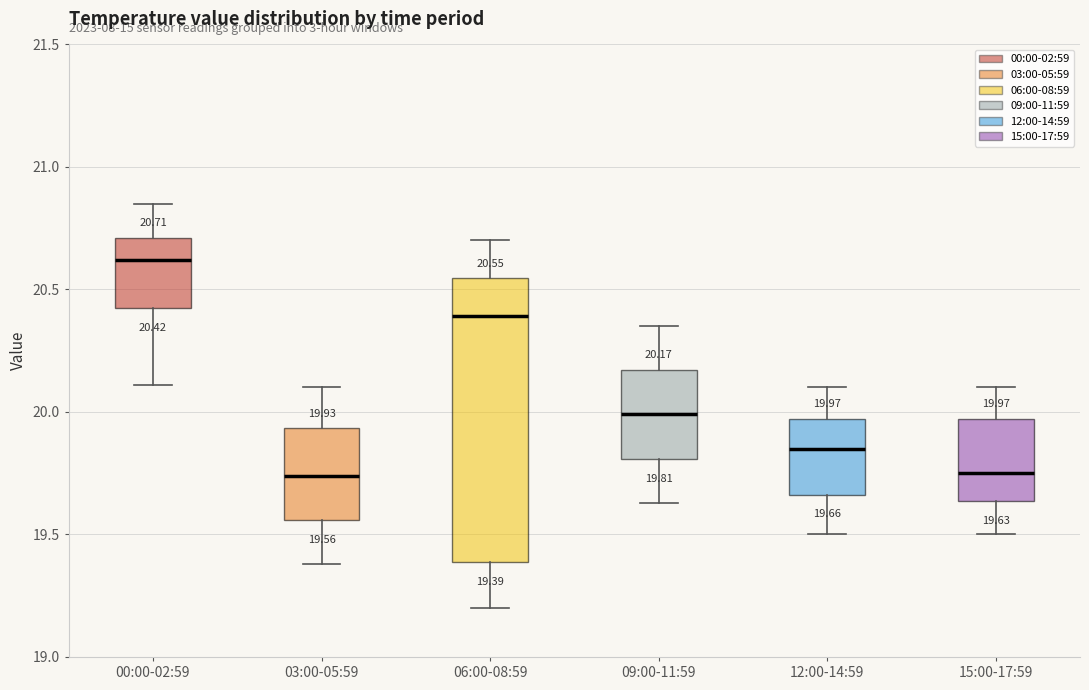

Which box has the highest median line?

00:00-02:59